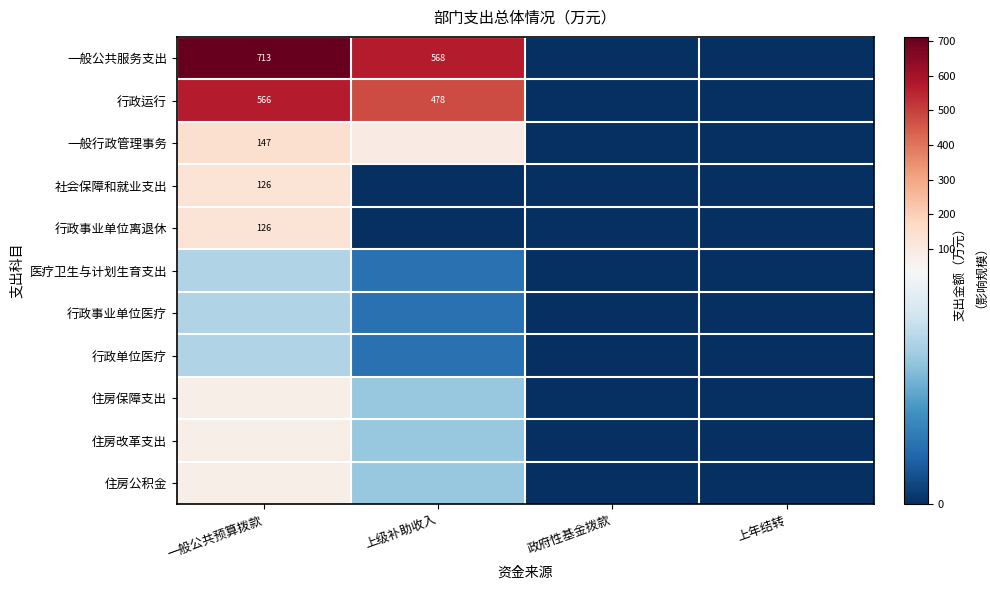

The 行政事业单位离退休 series shows 45.9 at 上年结转. True or false?

False